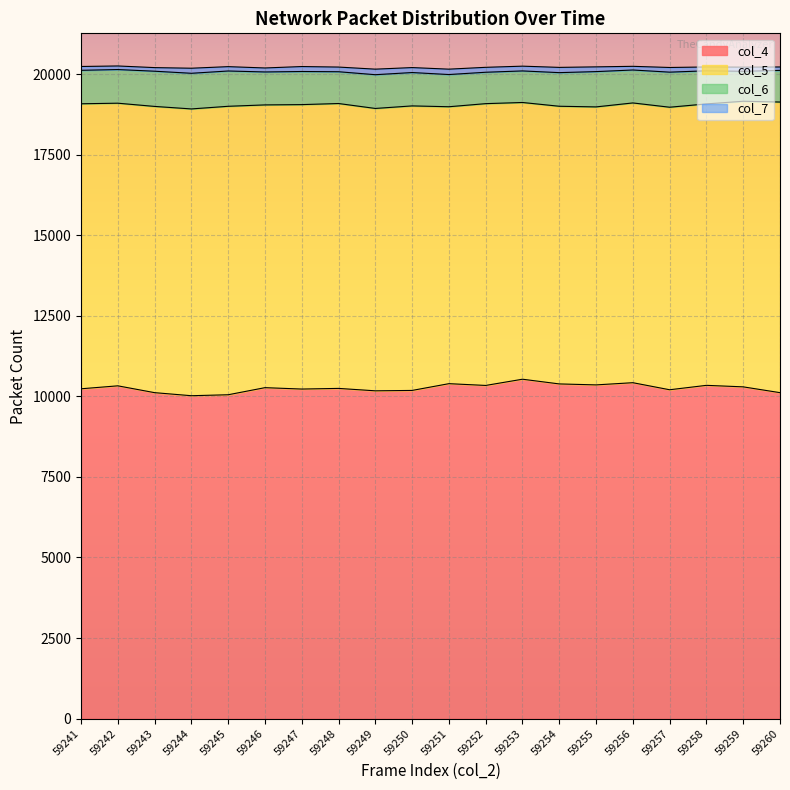

How many interior local valleys does the col_4 series have?

6